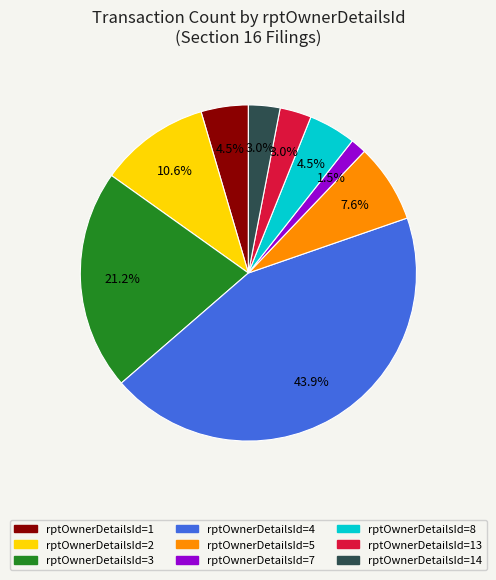

Is there a majority slice in this chart?

No